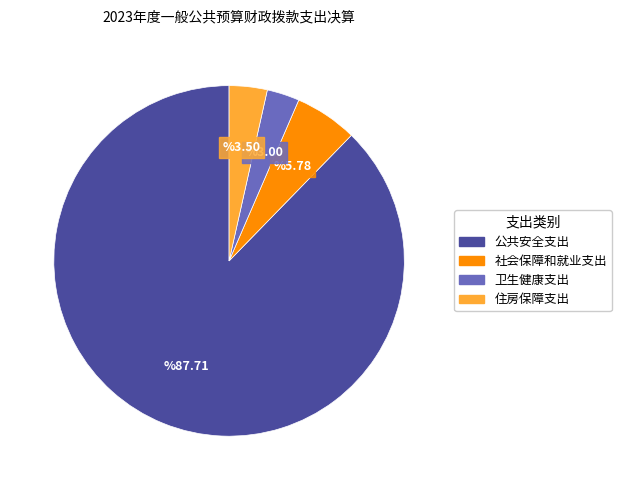

How many slices are in this pie chart?

4